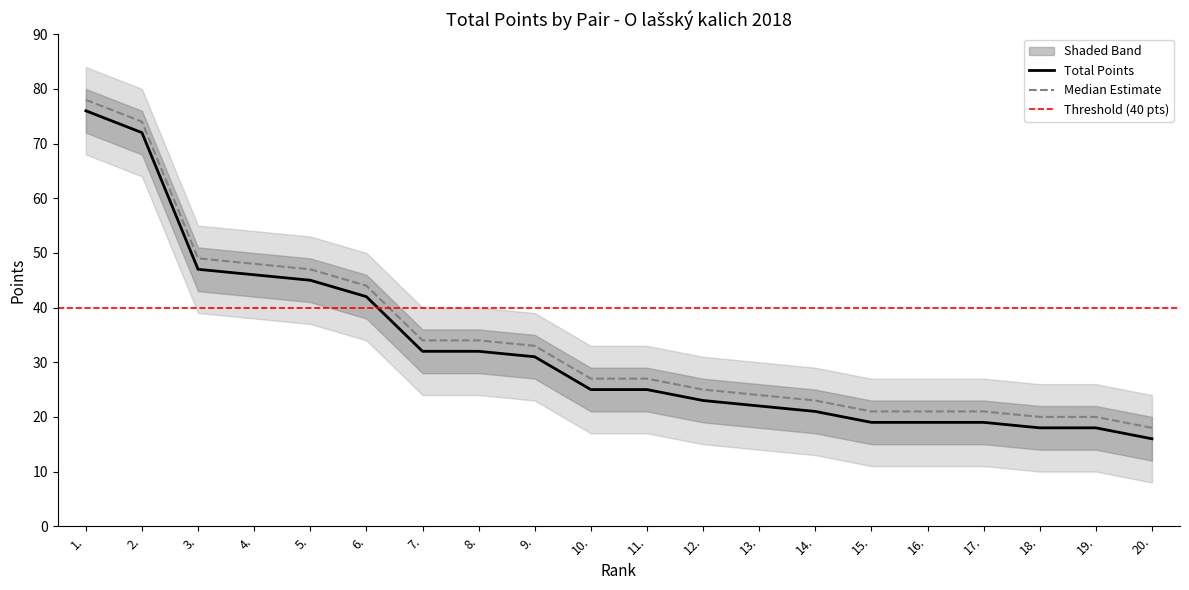

What is the approximate value of Total Points at 4., to the nearest 5?

45